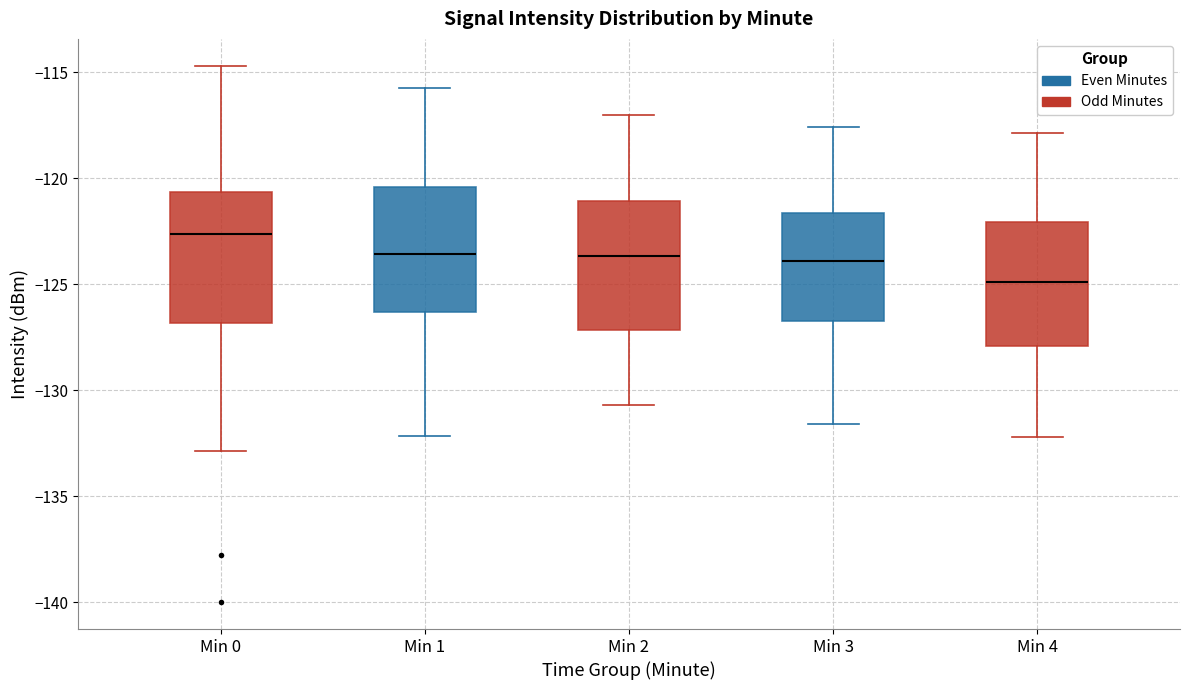

Where does the median line of the box for Min 0 sit on the y-axis? The values are not printed on the chart, so give them approximately, as read against the axis.

-122.5